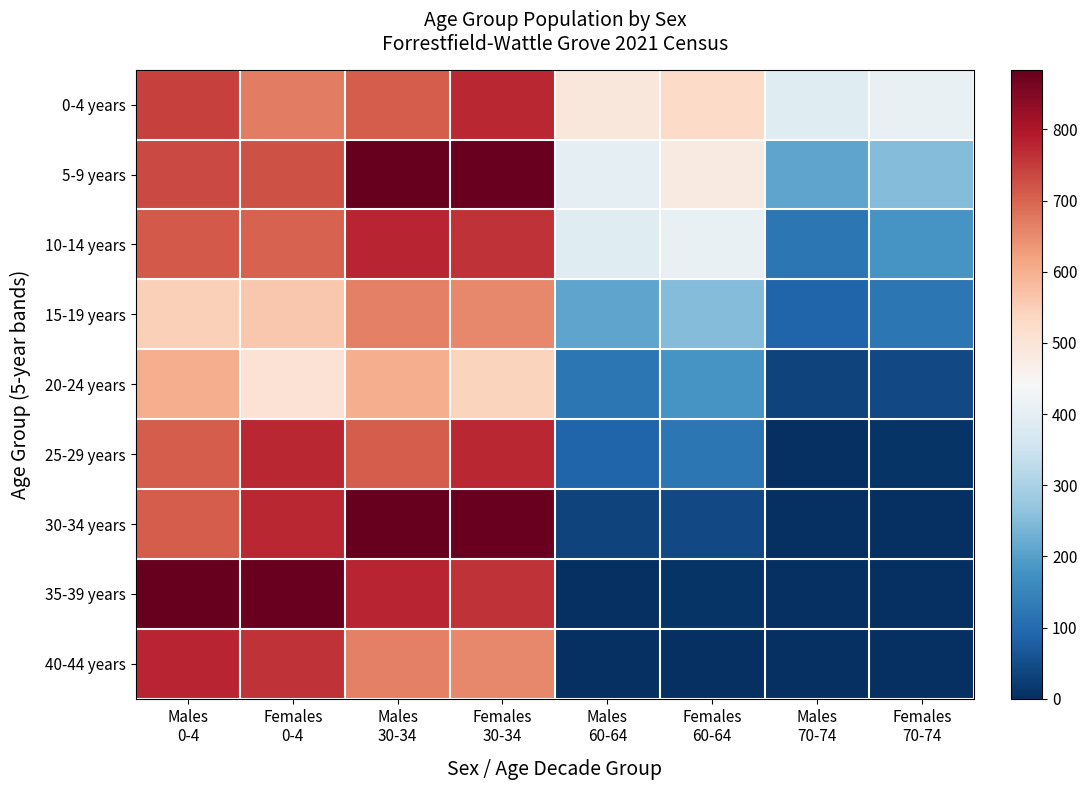

Reading left to right, what are all the values shown in this chart?

0-4 years: Males
0-4=745	Females
0-4=669	Males
30-34=710	Females
30-34=776	Males
60-64=491	Females
60-64=526	Males
70-74=387	Females
70-74=410
5-9 years: Males
0-4=734	Females
0-4=724	Males
30-34=884	Females
30-34=880	Males
60-64=404	Females
60-64=483	Males
70-74=210	Females
70-74=251
10-14 years: Males
0-4=712	Females
0-4=702	Males
30-34=779	Females
30-34=761	Males
60-64=387	Females
60-64=410	Males
70-74=124	Females
70-74=181
15-19 years: Males
0-4=549	Females
0-4=562	Males
30-34=664	Females
30-34=655	Males
60-64=210	Females
60-64=251	Males
70-74=89	Females
70-74=122
20-24 years: Males
0-4=604	Females
0-4=507	Males
30-34=601	Females
30-34=541	Males
60-64=124	Females
60-64=181	Males
70-74=34	Females
70-74=43
25-29 years: Males
0-4=710	Females
0-4=776	Males
30-34=710	Females
30-34=776	Males
60-64=89	Females
60-64=122	Males
70-74=0	Females
70-74=9
30-34 years: Males
0-4=710	Females
0-4=776	Males
30-34=884	Females
30-34=880	Males
60-64=34	Females
60-64=43	Males
70-74=0	Females
70-74=0
35-39 years: Males
0-4=884	Females
0-4=880	Males
30-34=779	Females
30-34=761	Males
60-64=0	Females
60-64=9	Males
70-74=0	Females
70-74=0
40-44 years: Males
0-4=779	Females
0-4=761	Males
30-34=664	Females
30-34=655	Males
60-64=0	Females
60-64=0	Males
70-74=0	Females
70-74=0